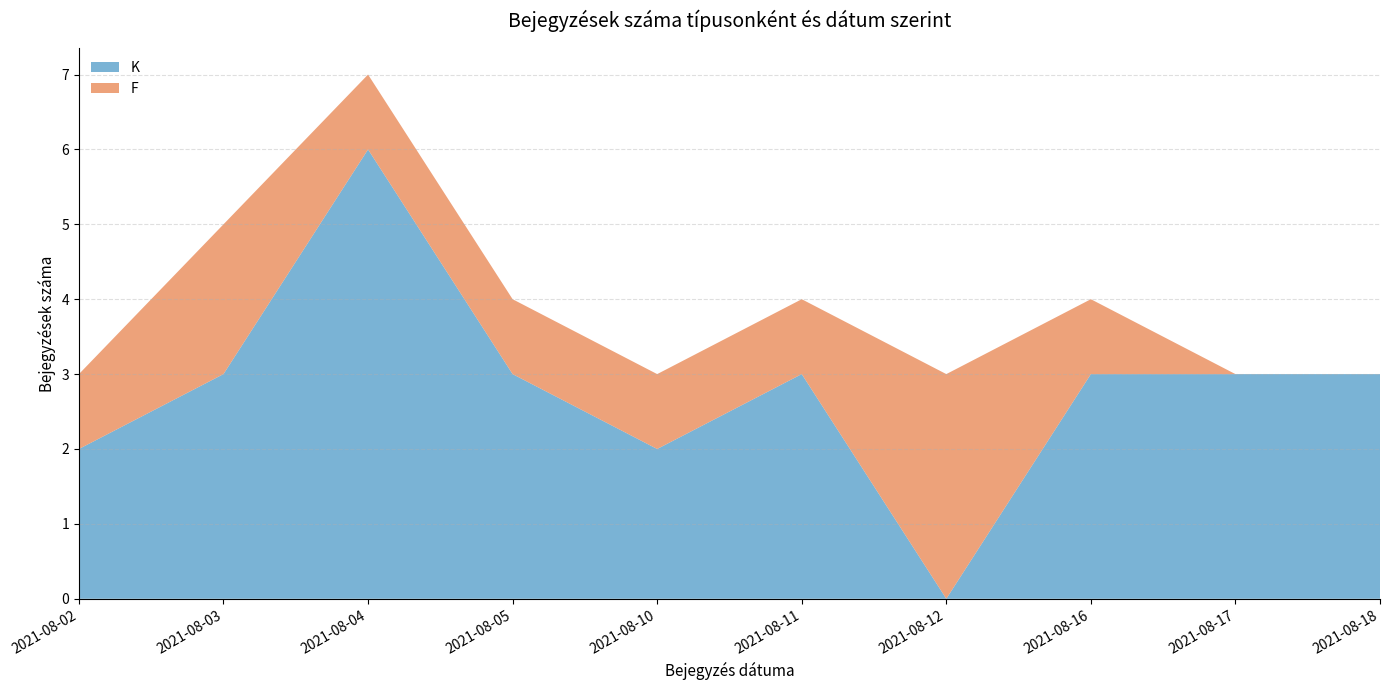

Reading right to left, what are all the values shown in this chart?

K: 3	3	3	0	3	2	3	6	3	2
F: 0	0	1	3	1	1	1	1	2	1